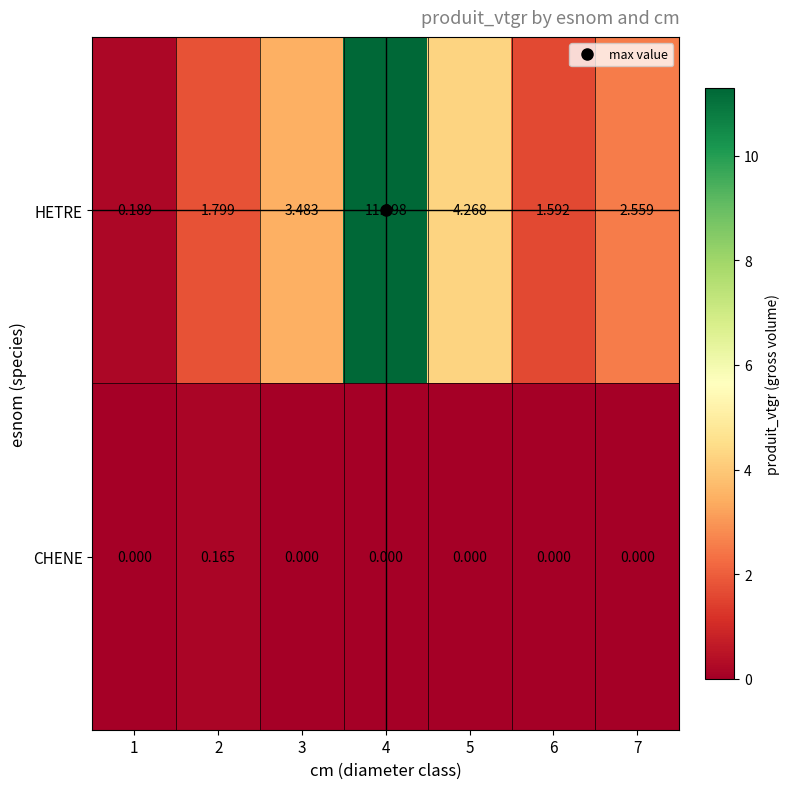

What is the maximum value shown in the chart?

11.3